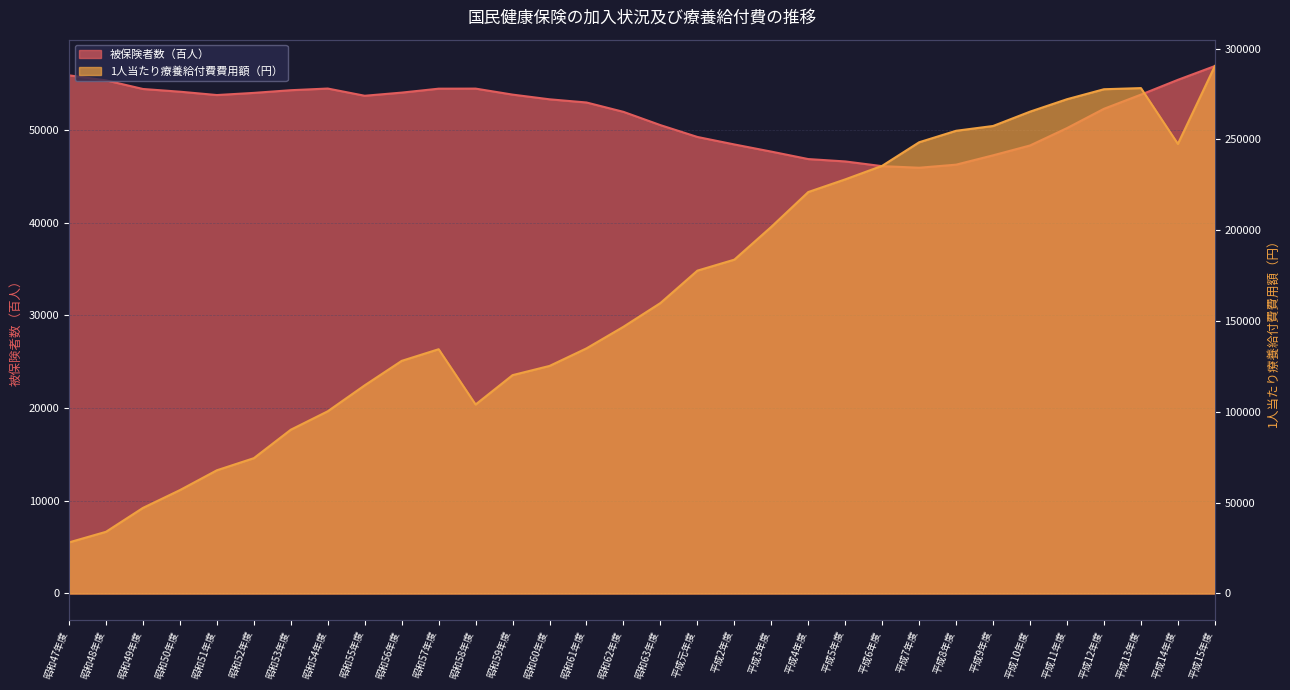

How many data points in 被保険者数（百人） are above 53673?

15